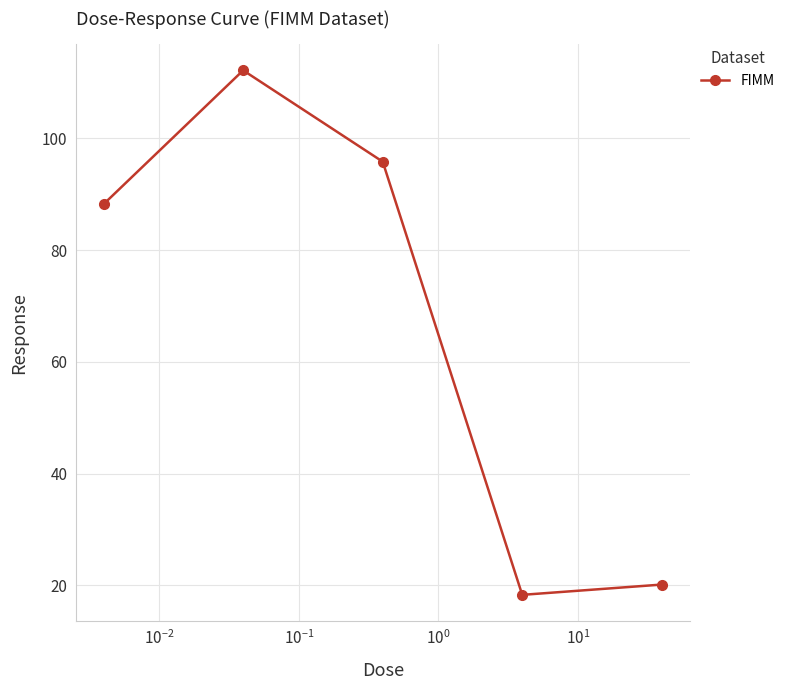

Does the chart display data point markers on the line(s)?

Yes